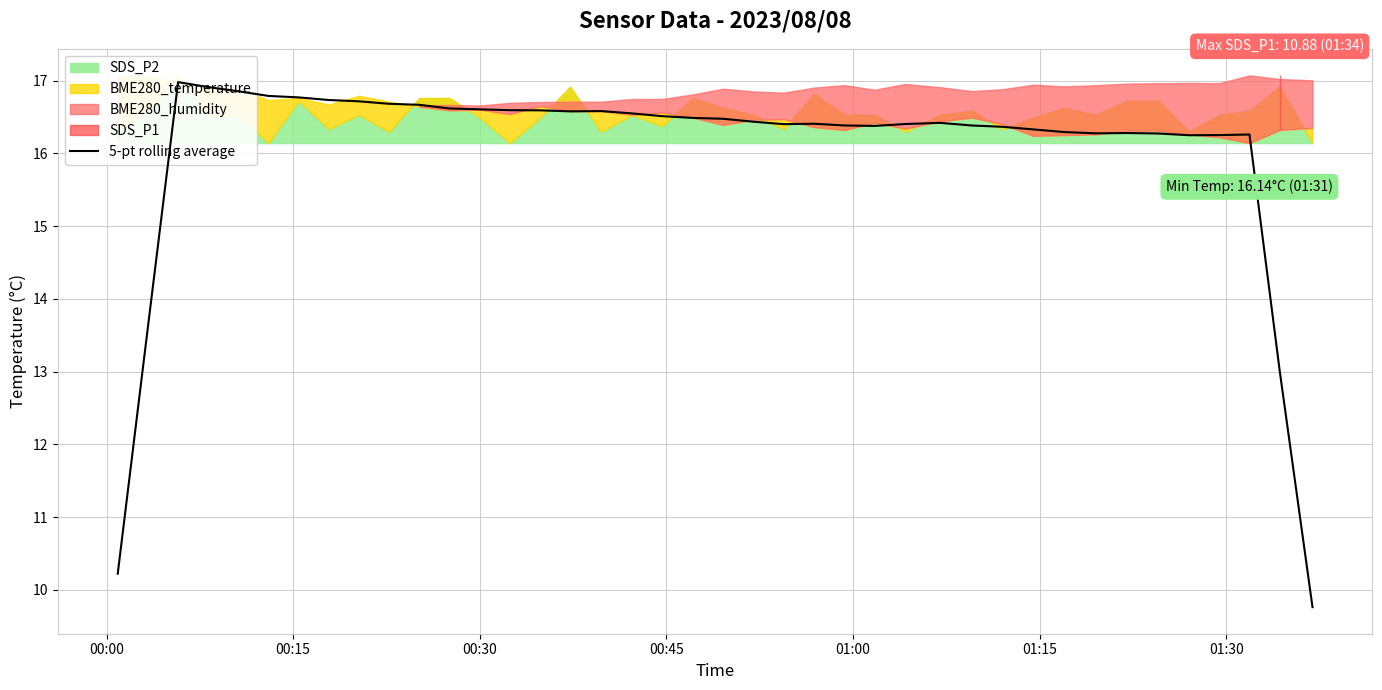

True or false: there are more than 2 points higher than both neighbors.

True